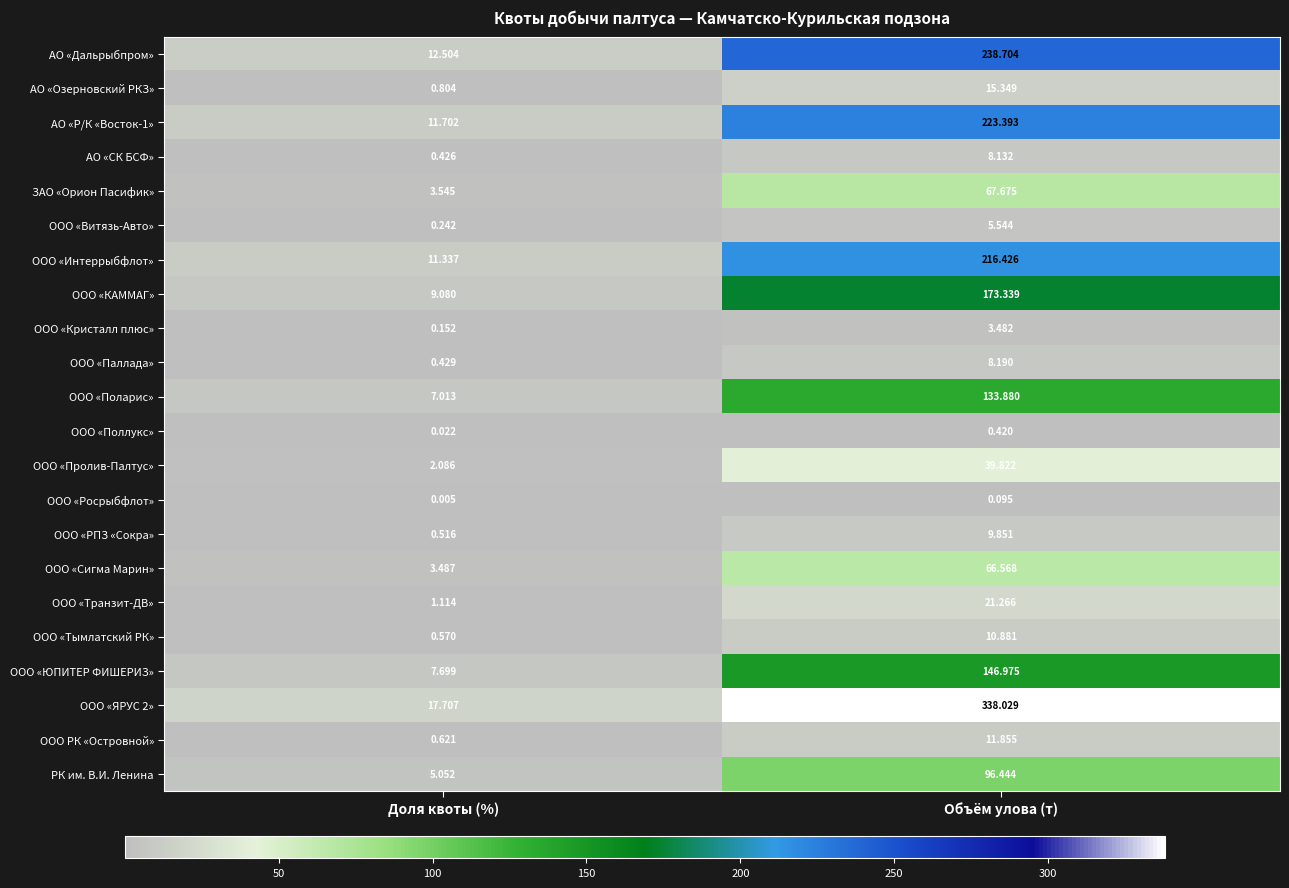

At which label does ООО «Транзит-ДВ» reach its minimum?

Доля квоты (%)